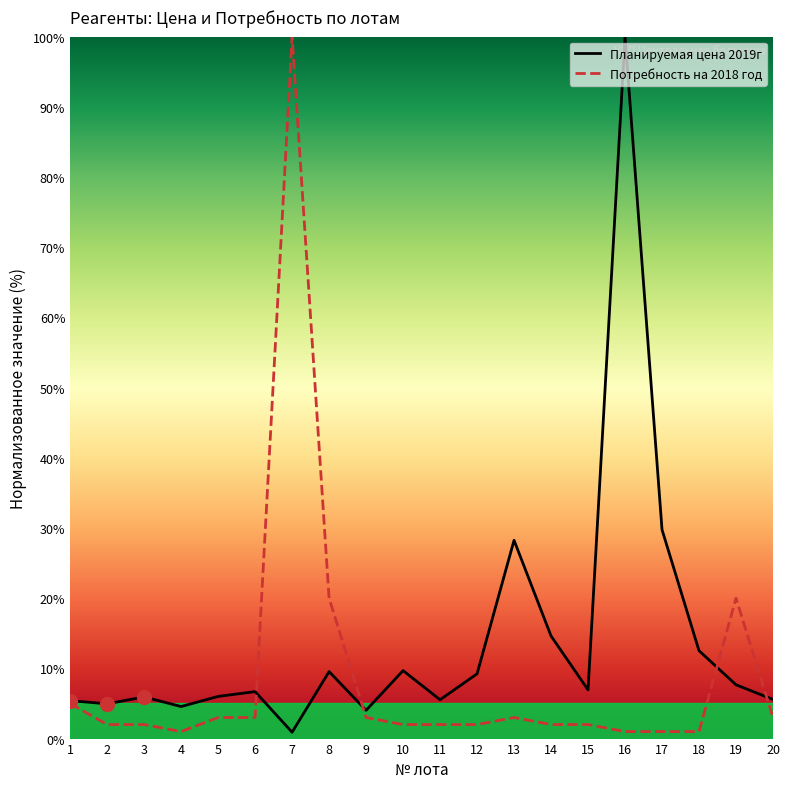

Where is the first local minimum for Потребность на 2018 год?

4